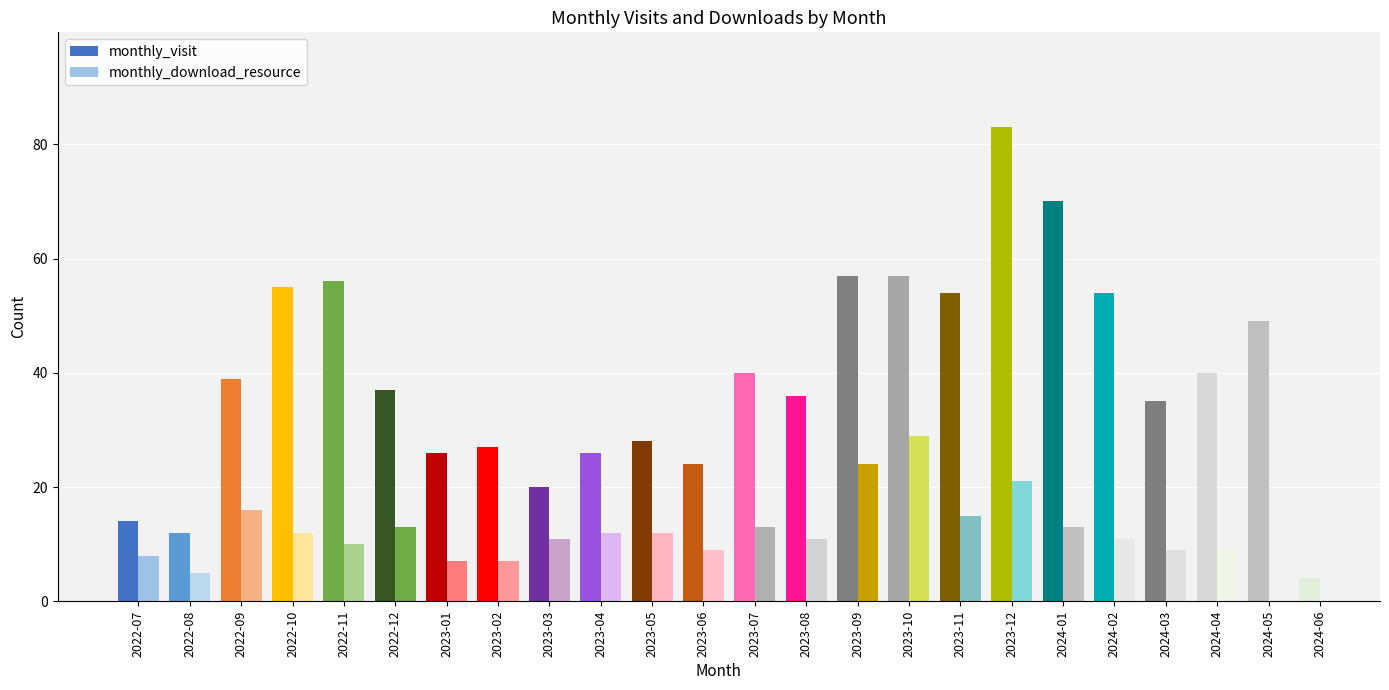

Reading left to right, extract all data points from this chart.

monthly_visit: 14	12	39	55	56	37	26	27	20	26	28	24	40	36	57	57	54	83	70	54	35	40	49	4
monthly_download_resource: 8	5	16	12	10	13	7	7	11	12	12	9	13	11	24	29	15	21	13	11	9	9	18	1